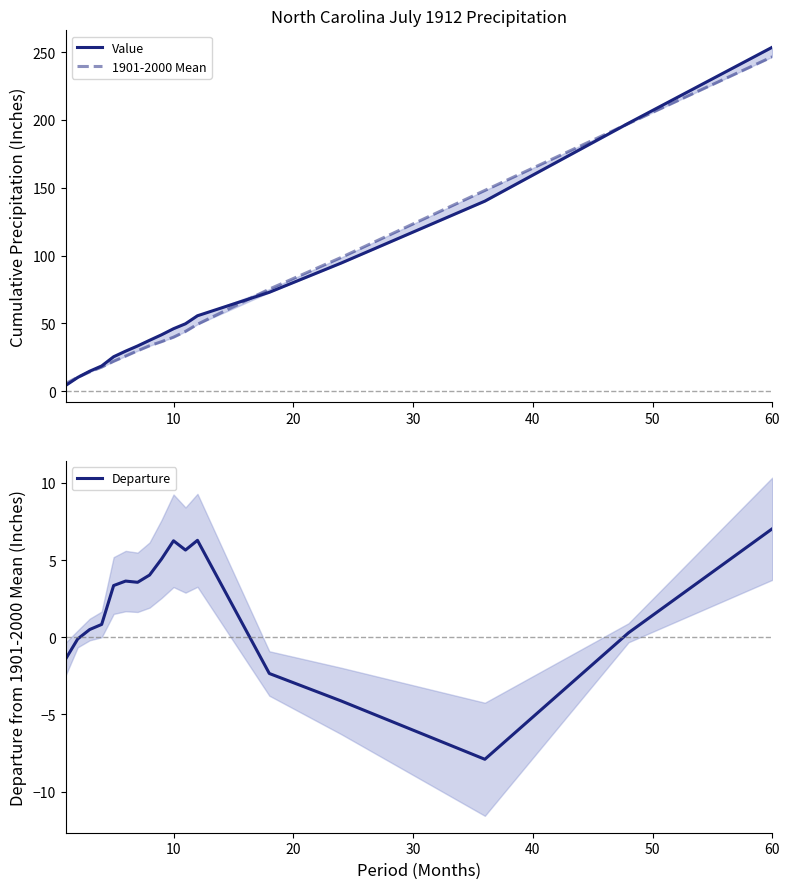

Is this an area chart (filled region under the line)?

No